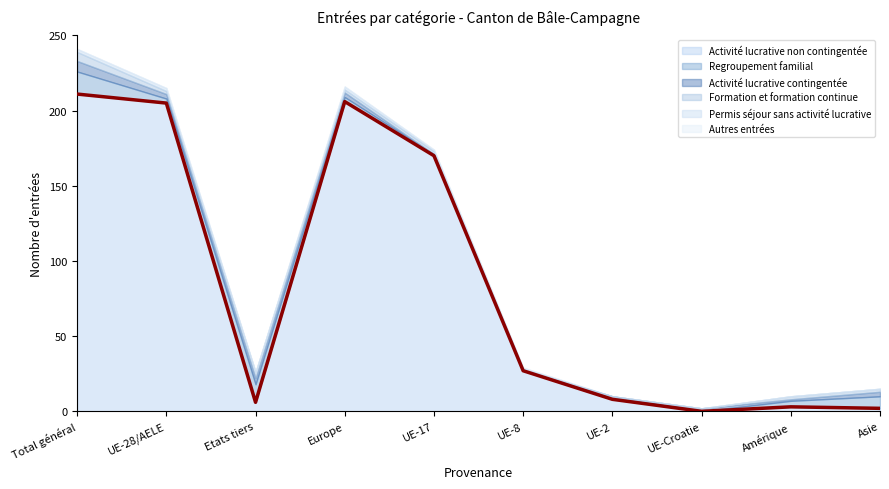

True or false: Activité lucrative contingentée has a value of 1 at UE-8.

False